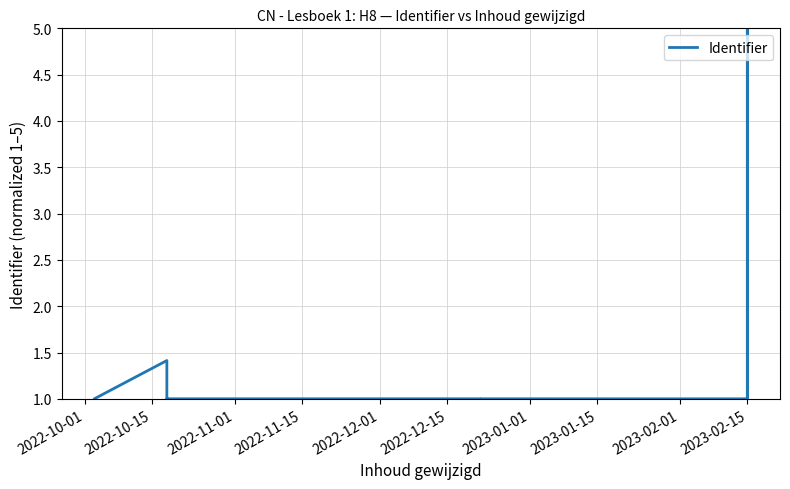

What is the minimum value shown in the chart?

1.0